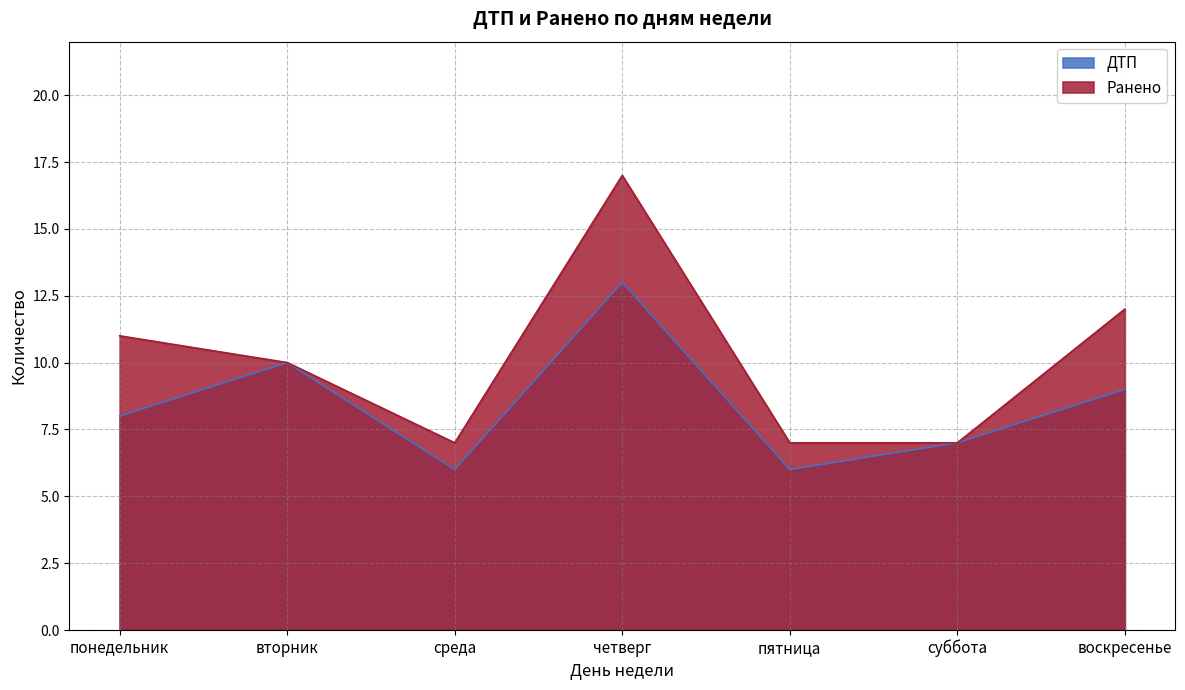

What is the label of the 6th point from the right?

вторник